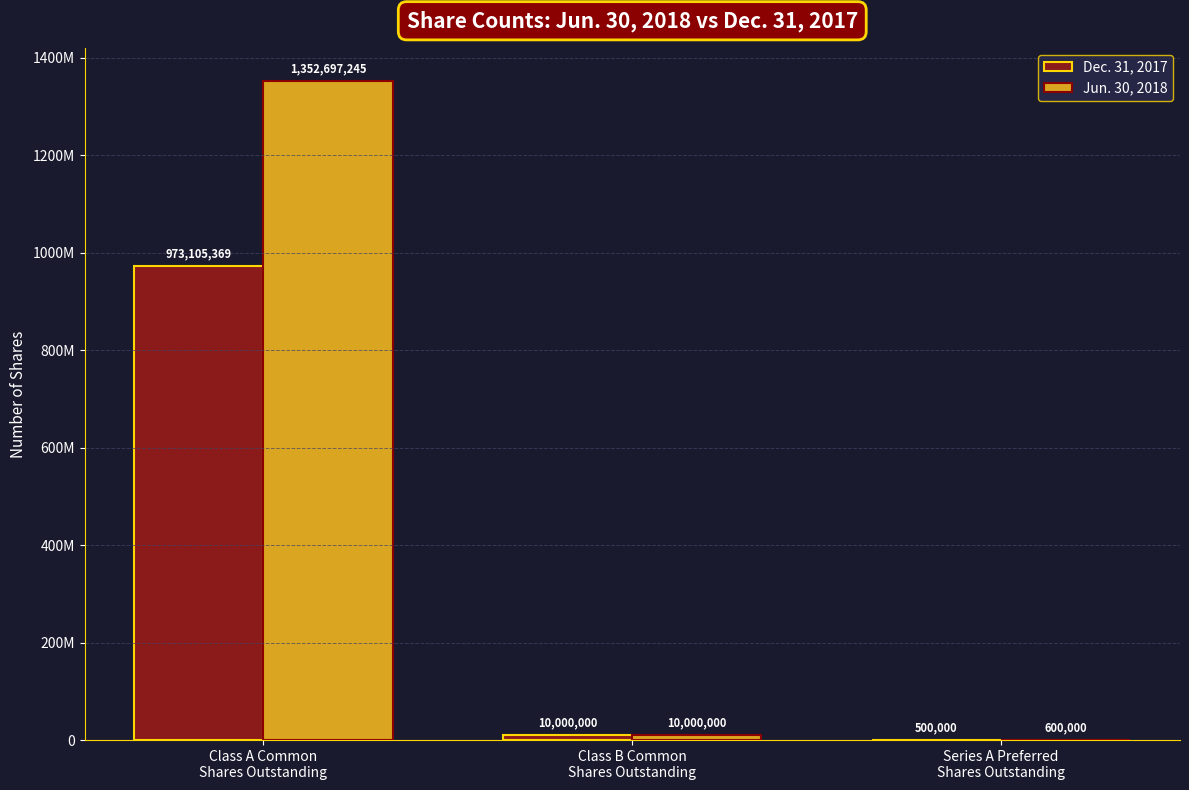

Which series has the largest total across all categories?

Jun. 30, 2018